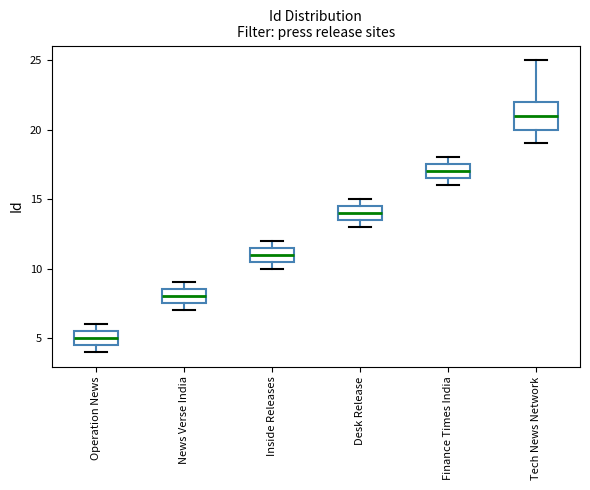

Reading left to right, read every box against the y-axis: the position of its median line, the range the box covers, and the ends of its whiskers. The values are not printed on the chart, so give them approximately, as read against the axis.

Operation News: median 5.0, box 4.5 to 5.5, whiskers 4.0 to 6.0
News Verse India: median 8.0, box 7.5 to 8.5, whiskers 7.0 to 9.0
Inside Releases: median 11.0, box 10.5 to 11.5, whiskers 10.0 to 12.0
Desk Release: median 14.0, box 13.5 to 14.5, whiskers 13.0 to 15.0
Finance Times India: median 17.0, box 16.5 to 17.5, whiskers 16.0 to 18.0
Tech News Network: median 21.0, box 20.0 to 22.0, whiskers 19.0 to 25.0